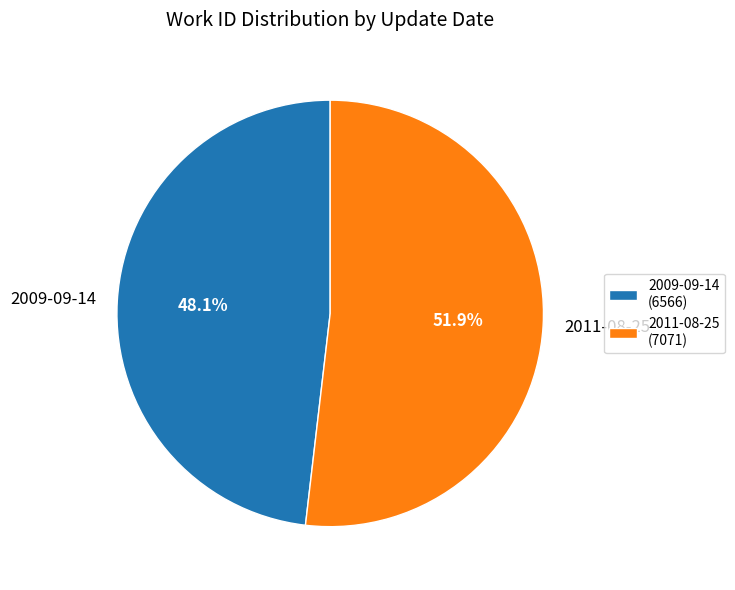

To the nearest percent, what percentage of the pie is 2009-09-14?

48%